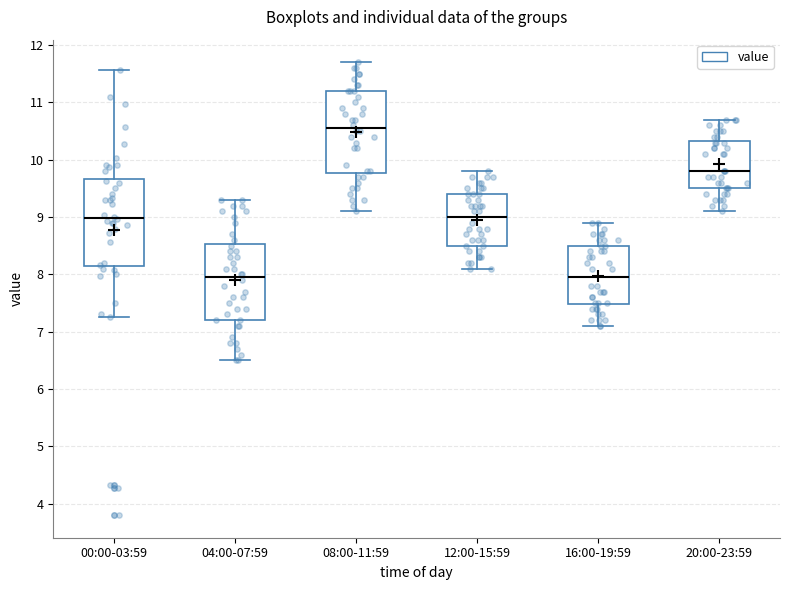

Which box's median line is the highest?

08:00-11:59